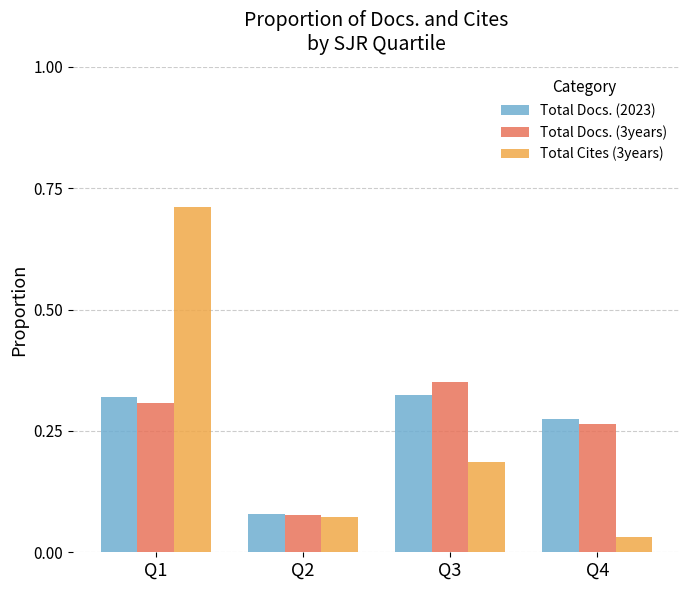

Which category has the lowest value in the Total Docs. (2023) series?

Q2